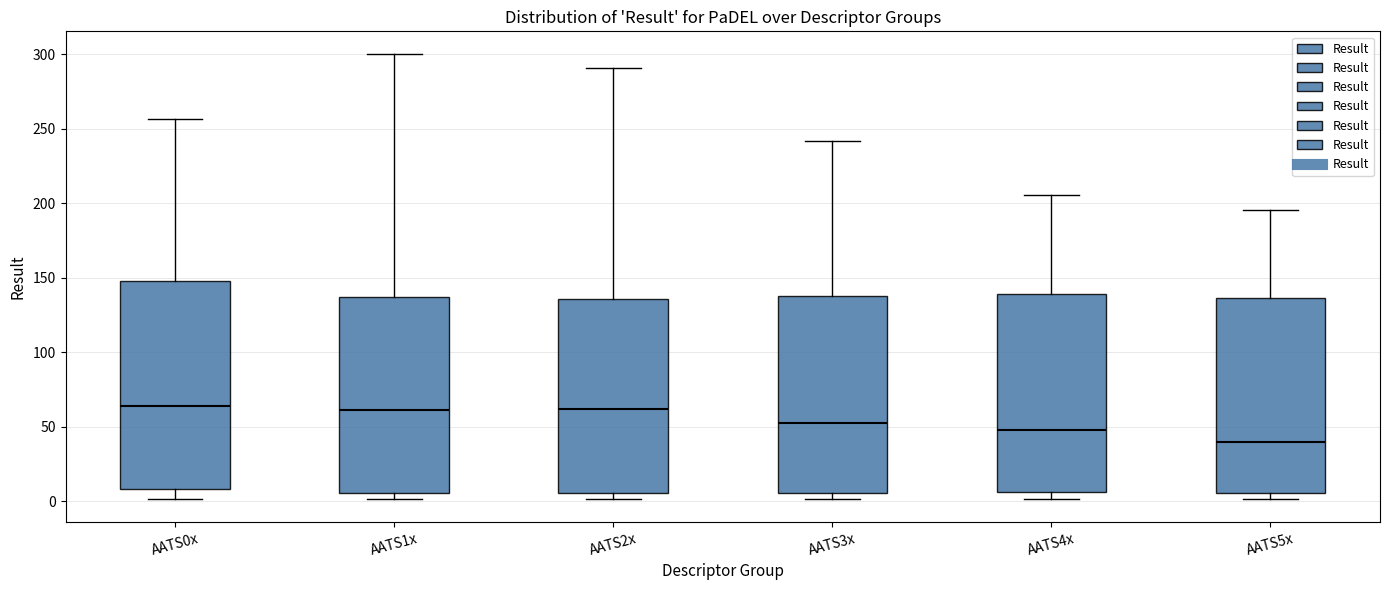

Where does the upper whisker of the box for AATS0x end on the y-axis? The values are not printed on the chart, so give them approximately, as read against the axis.

255